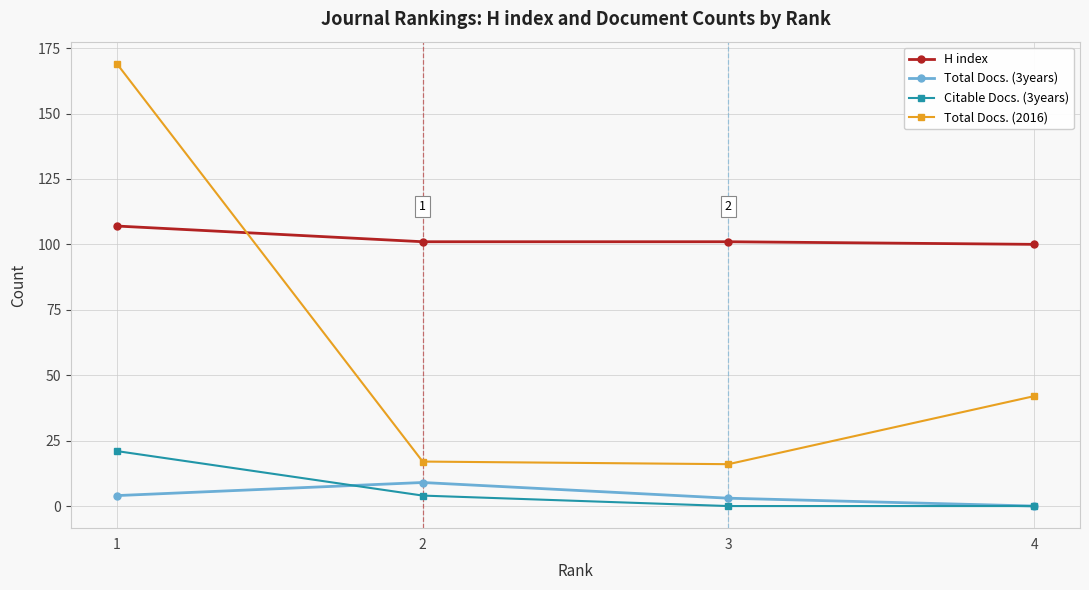

At how many categories does at least one series exceed 48?

4